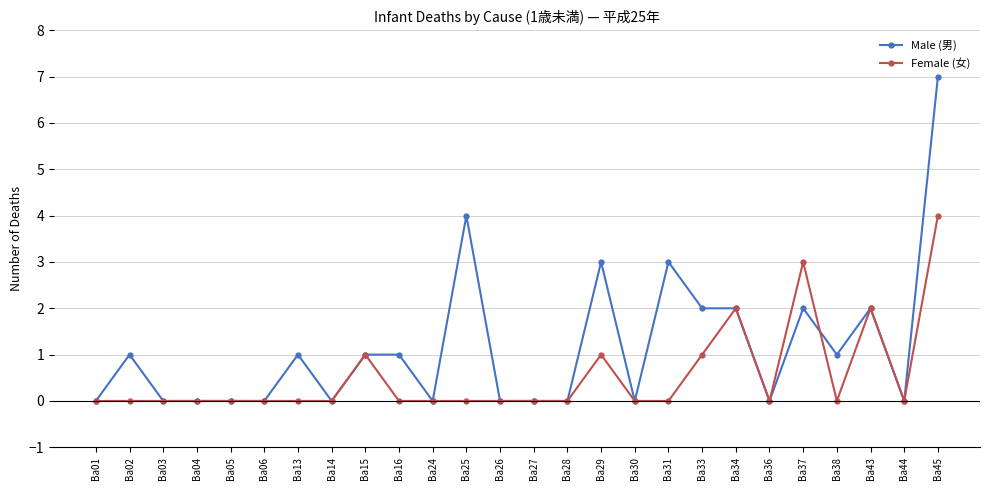

Is this an area chart (filled region under the line)?

No